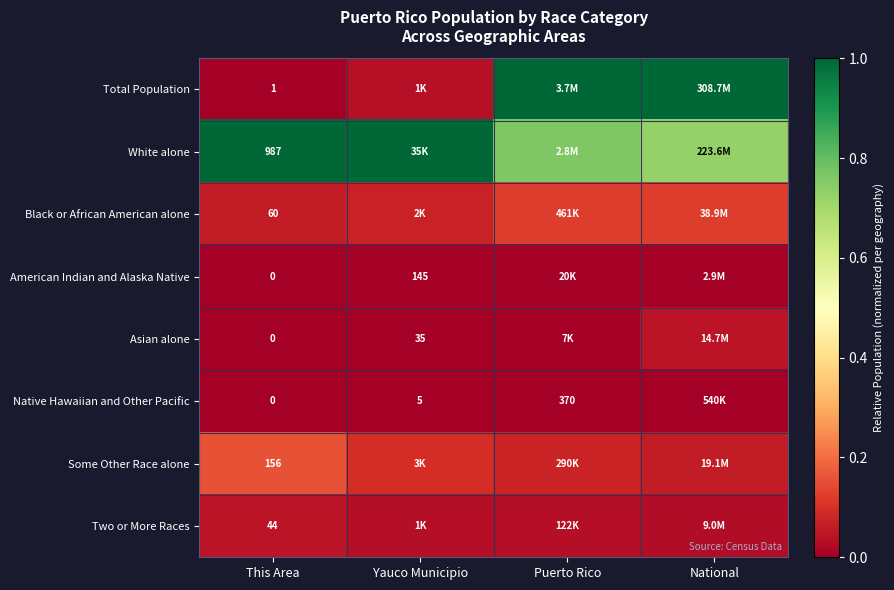

What is the spread (max minus min) of values at This Area?

987.0